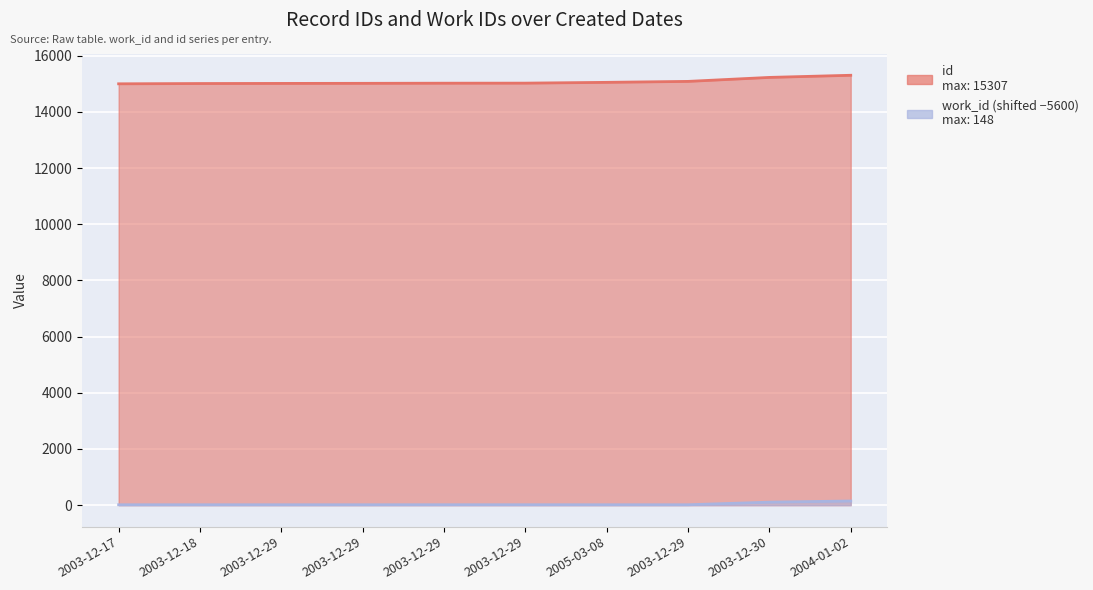

True or false: id has more than 2 points higher than both neighbors.

False